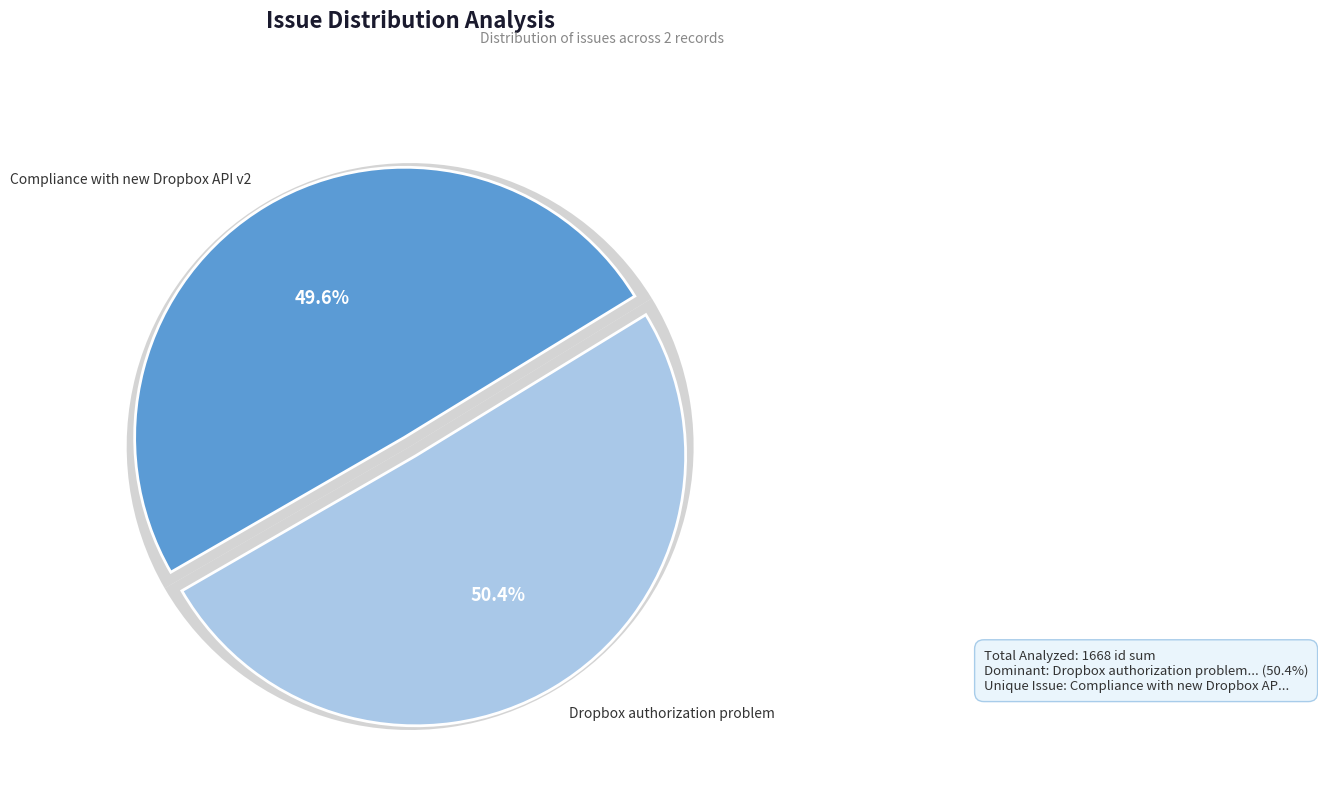

What is the majority slice?

Dropbox authorization problem